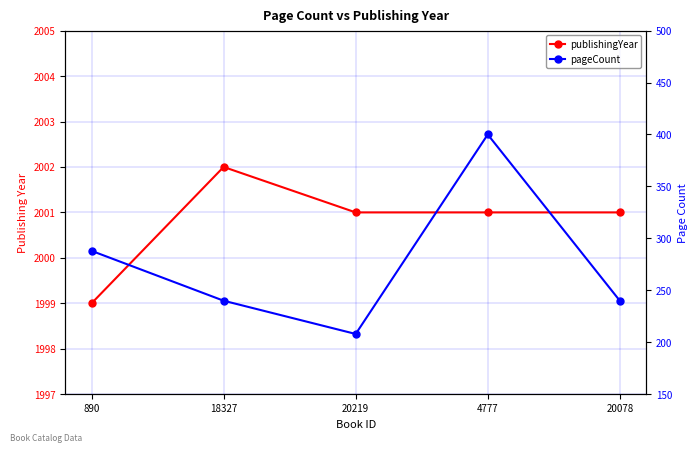

How many values in the publishingYear series are below 2001?

1